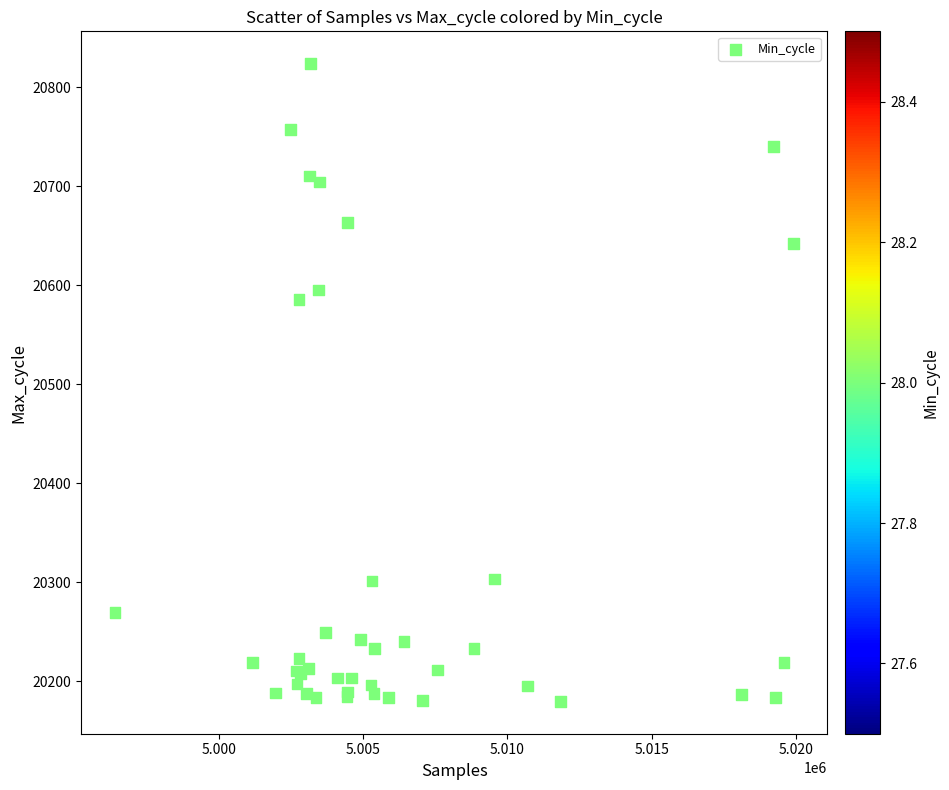

What Y value in the scatter plot is closest to 20501?

20585